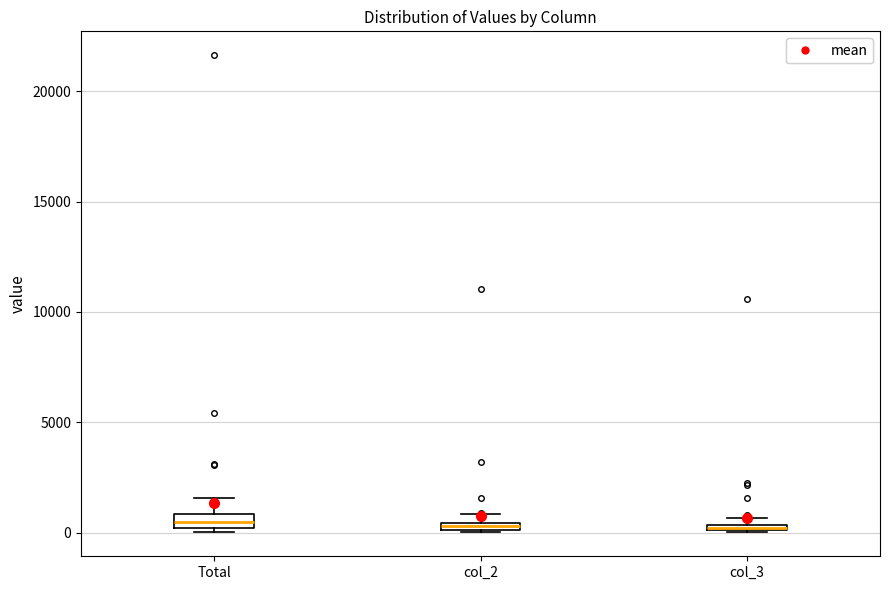

Where is the upper edge of the box for col_2 on the y-axis? The values are not printed on the chart, so give them approximately, as read against the axis.

500